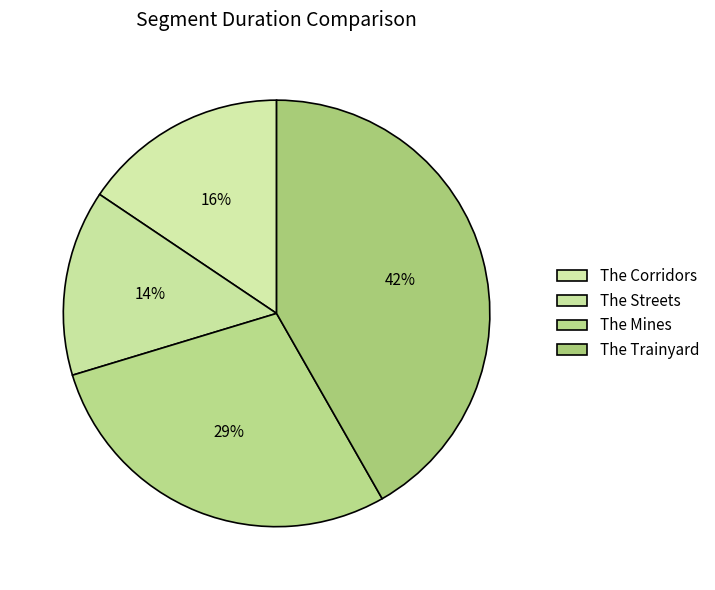

How many segments does this pie chart have?

4